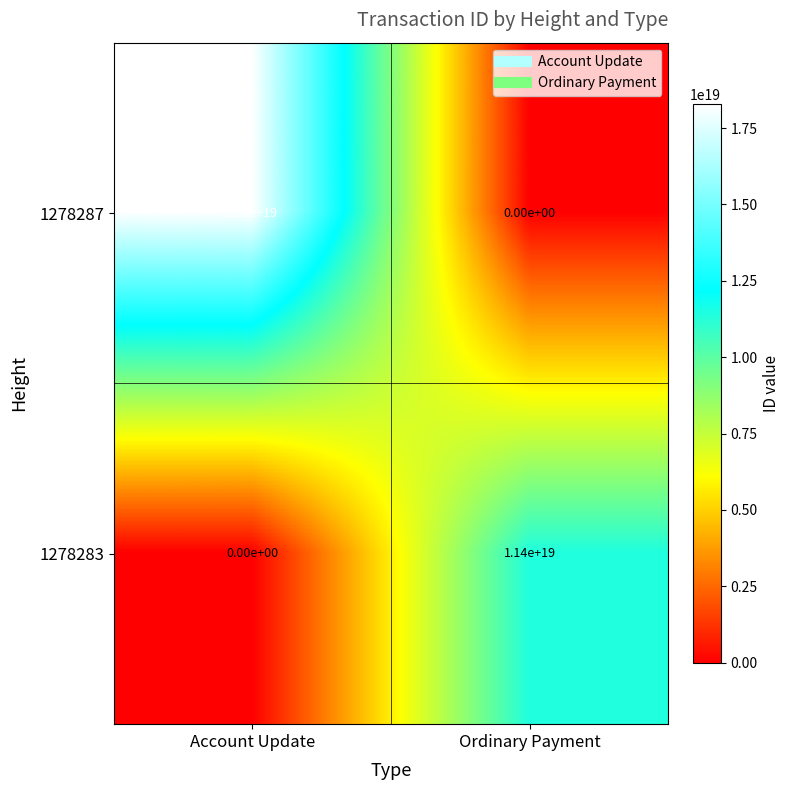

True or false: 1278283 has a value of 0 at Account Update.

True